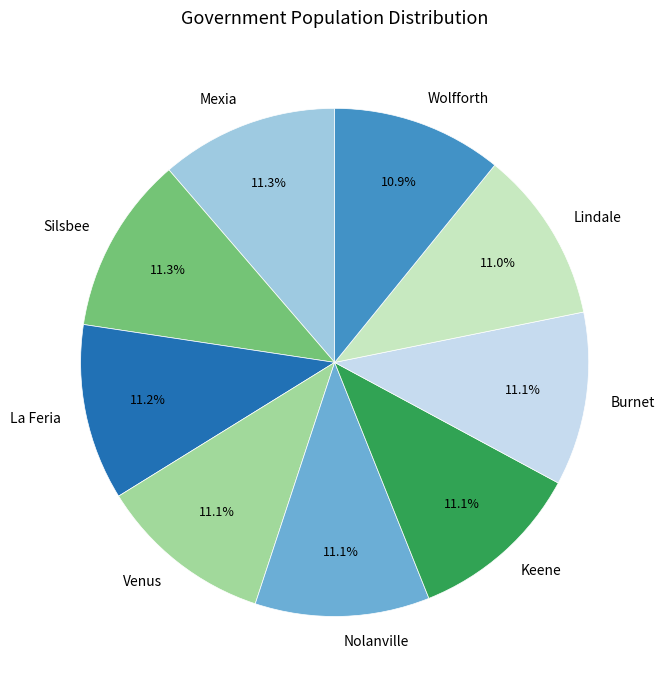

The Lindale slice represents 11% of the pie. True or false?

True